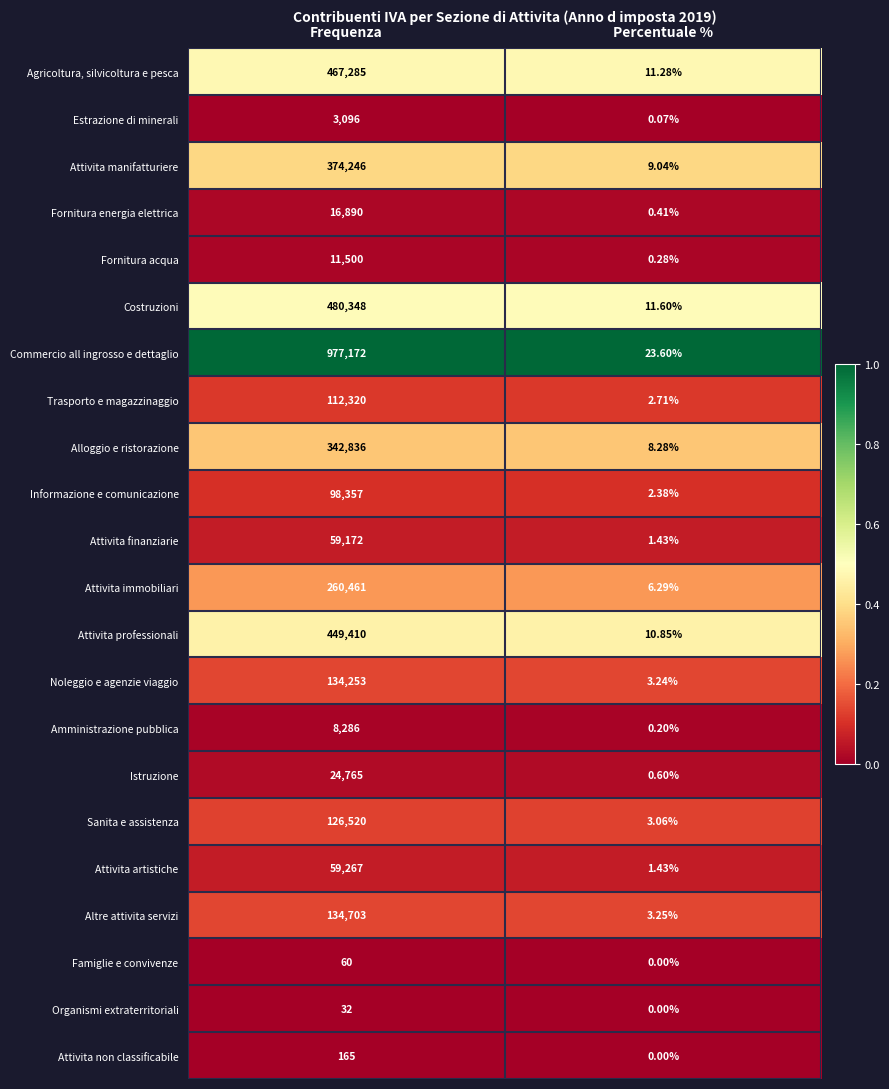

Which series has the widest spread of values?

Commercio all ingrosso e dettaglio